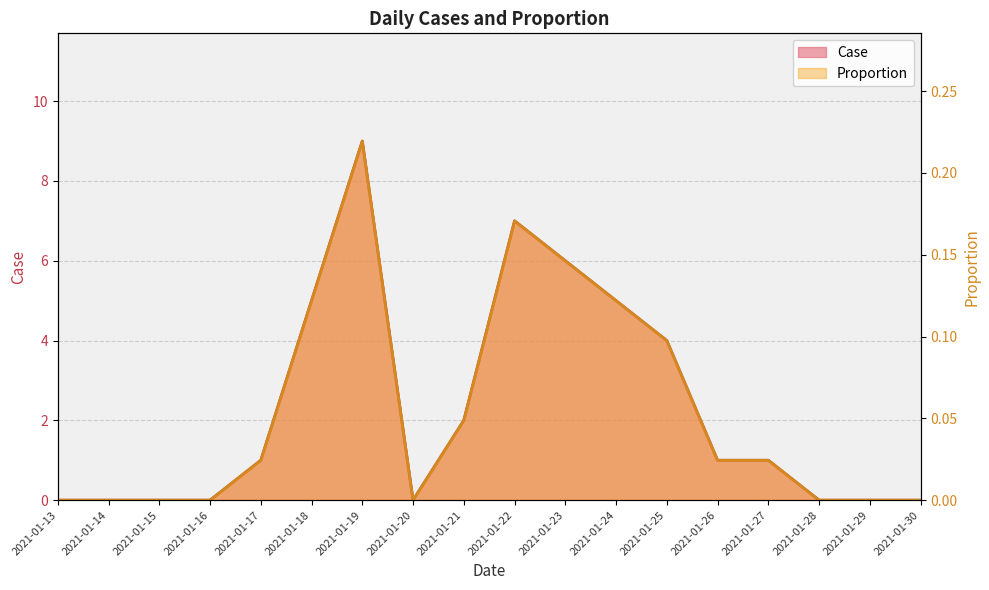

At which category is the sum across all series the highest?

2021-01-19